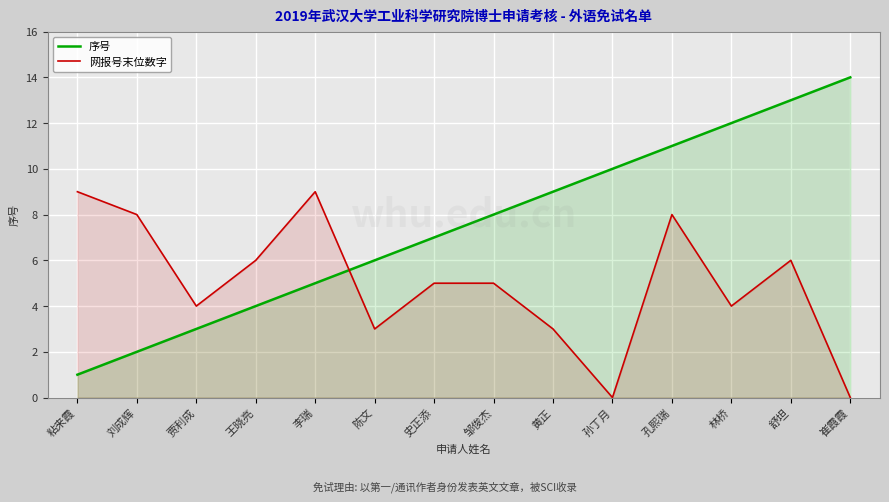

Is it true that 序号 equals 1 at 粘来霞?

False